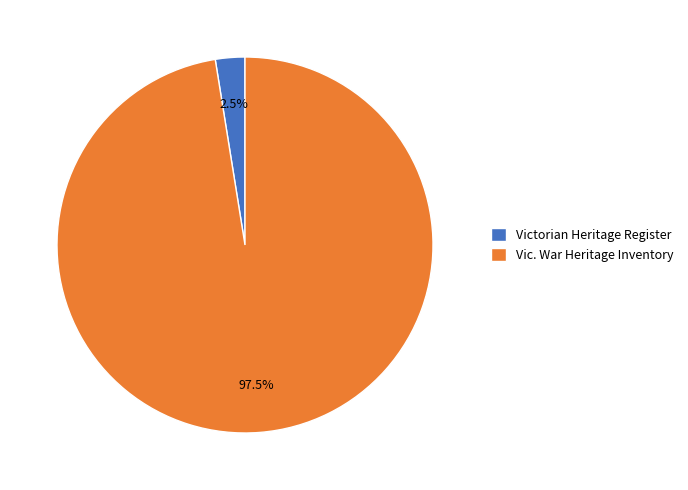

What percentage is NOT represented by Victorian Heritage Register?

97.5%